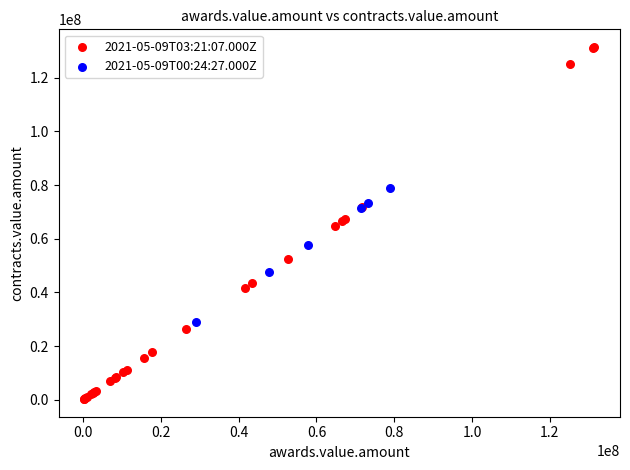

Which series has the widest spread of Y values?

2021-05-09T03:21:07.000Z